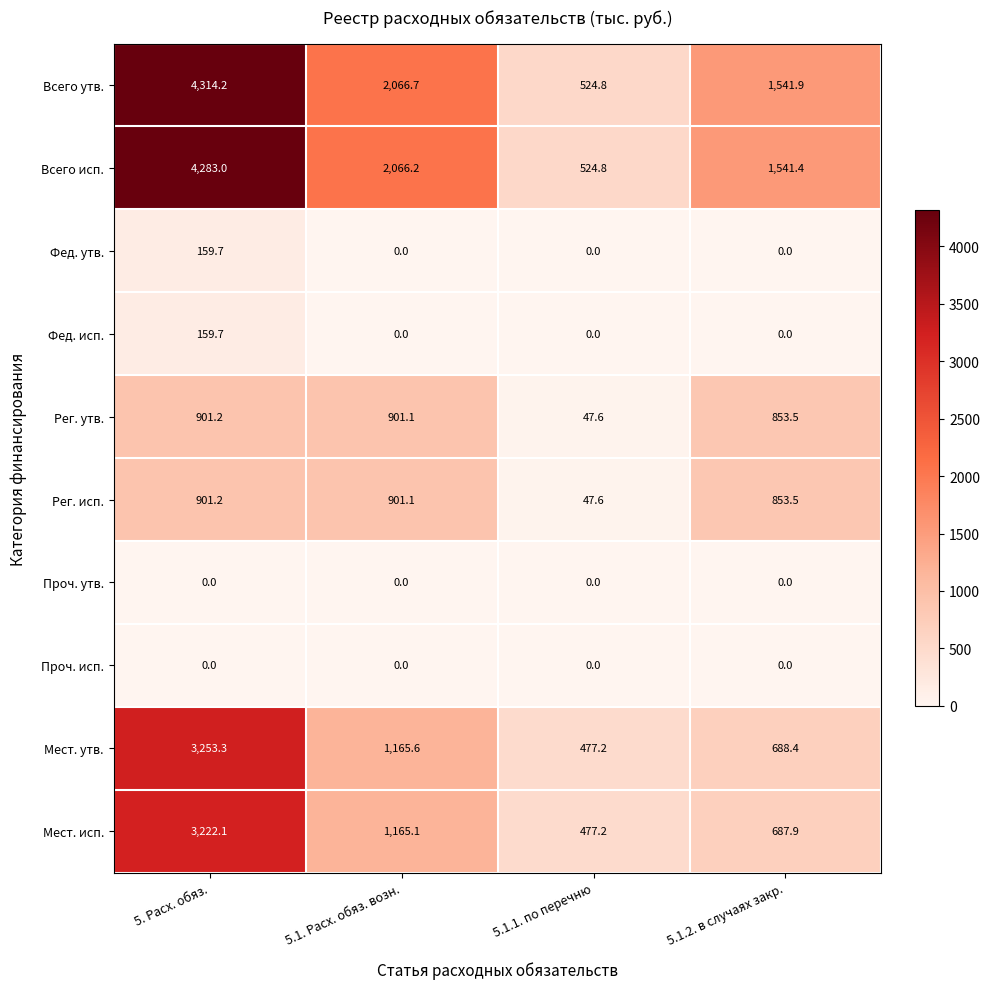

Which series has the largest total across all categories?

Всего утв.